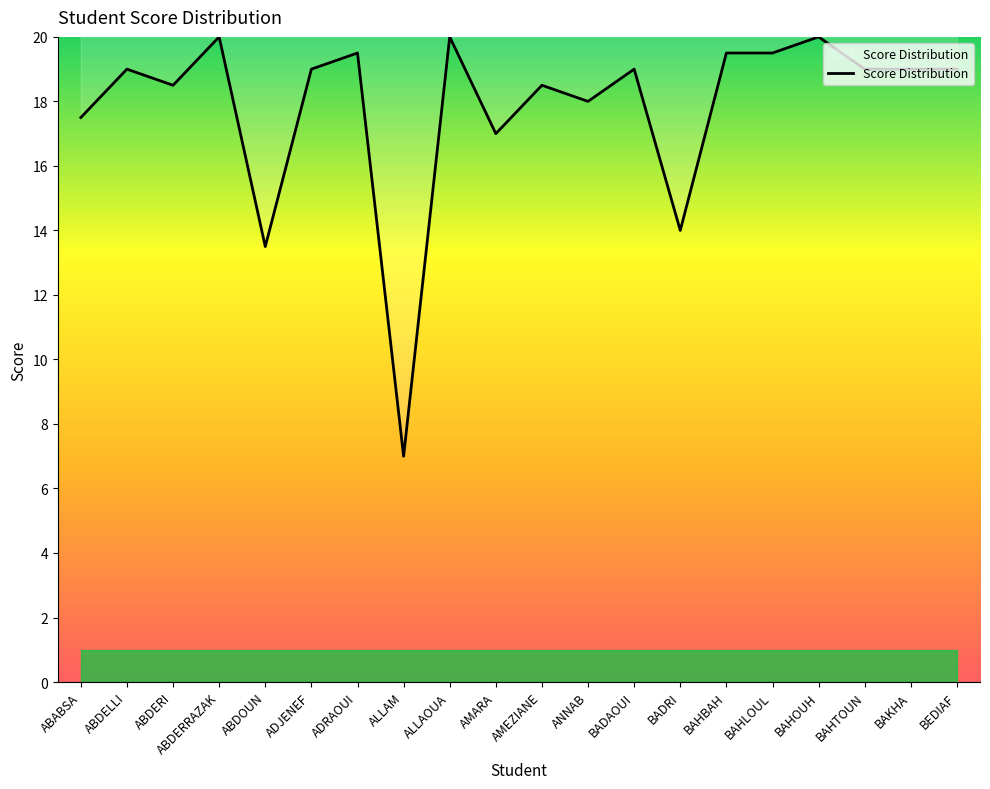

What is the smallest value displayed?

7.0